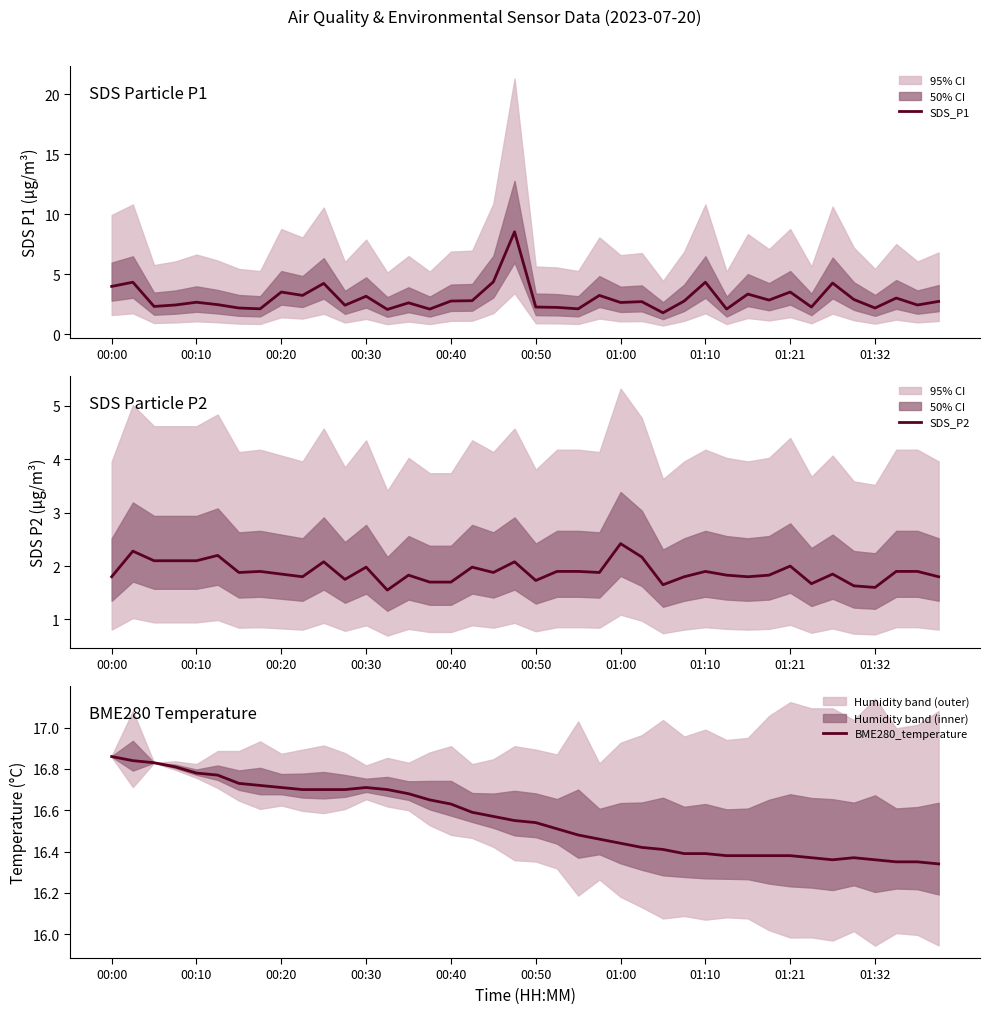

What is the value of the SDS_P1 point at the 24th from the left?

3.2